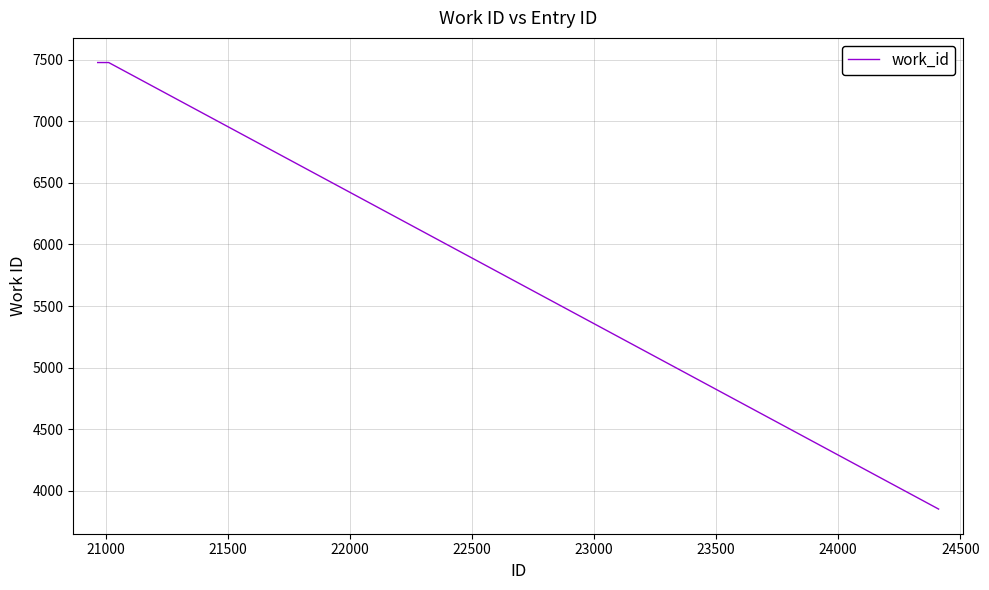

What is the difference between the maximum and minimum values?

3623